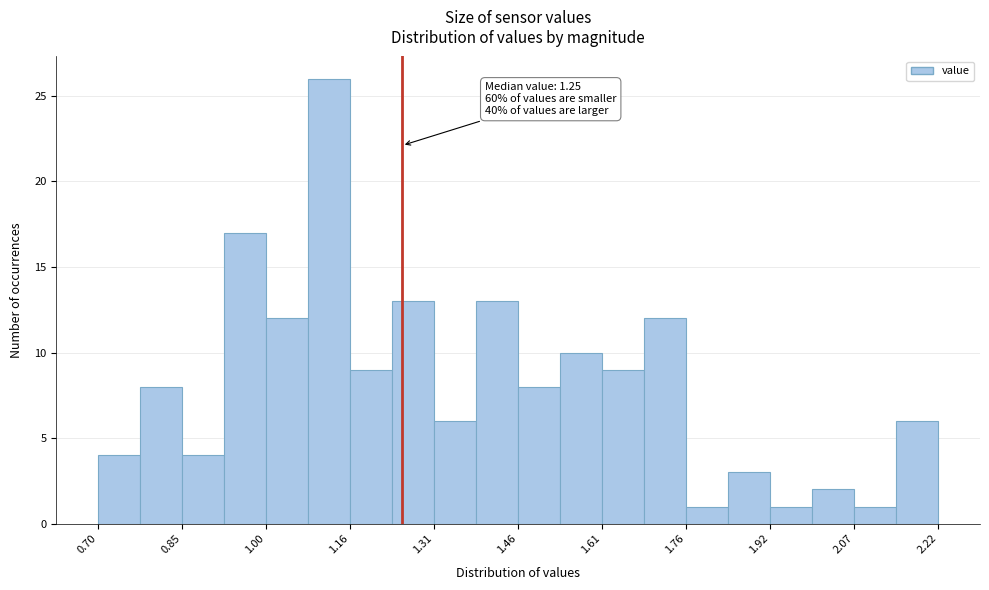

Read against the x-axis, roughly where is the centre of the tallest bar?

1.12